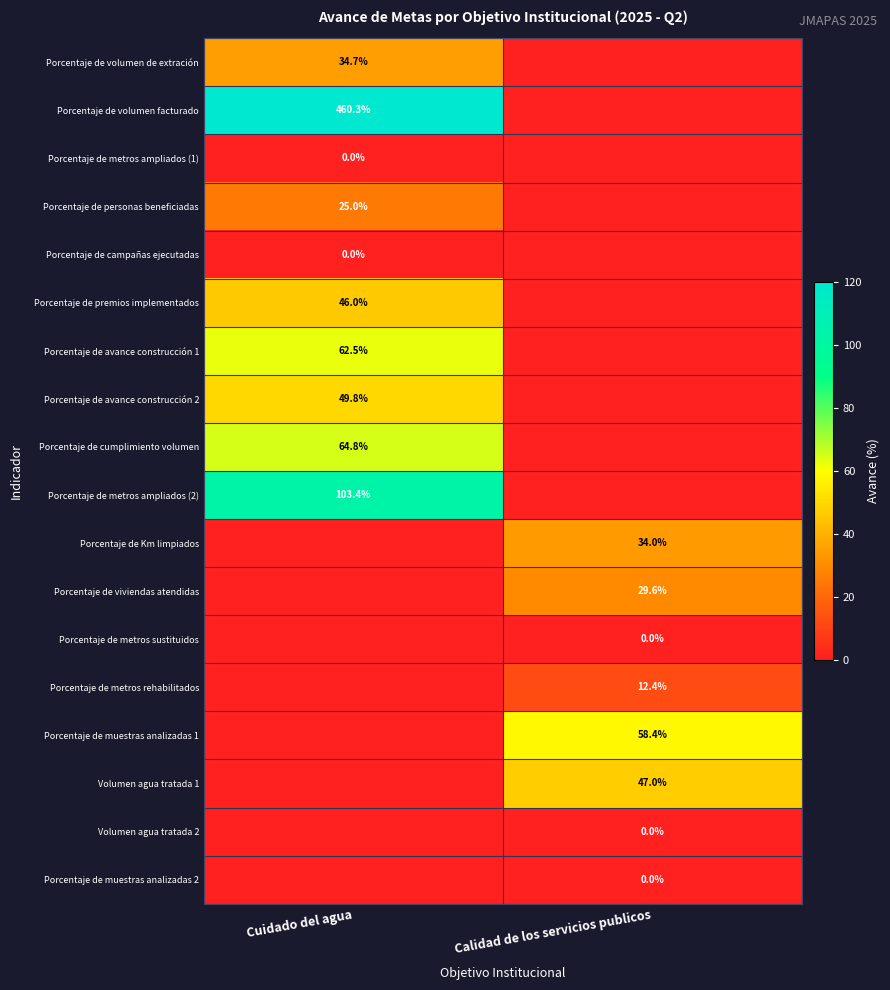

Which has a higher value, Cuidado del agua or Calidad de los servicios publicos?

Cuidado del agua